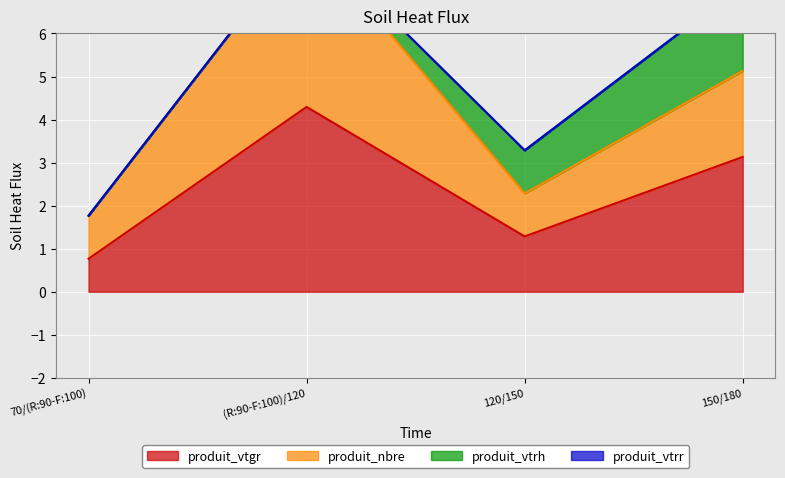

At which label does produit_vtgr first exceed 3?

(R:90-F:100)/120